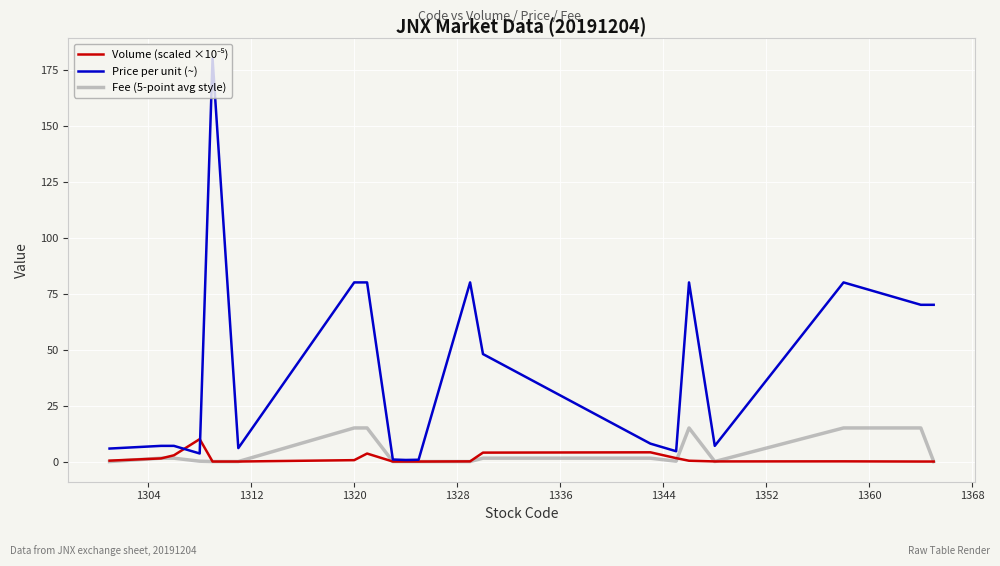

What is the maximum value shown in the chart?

180.0